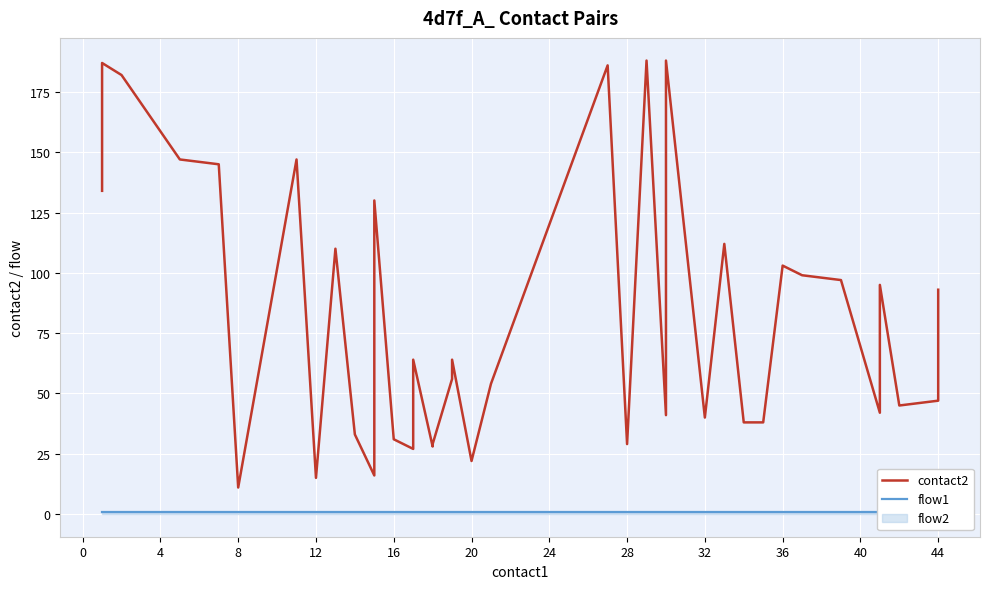

True or false: flow1 and contact2 intersect in this chart.

False